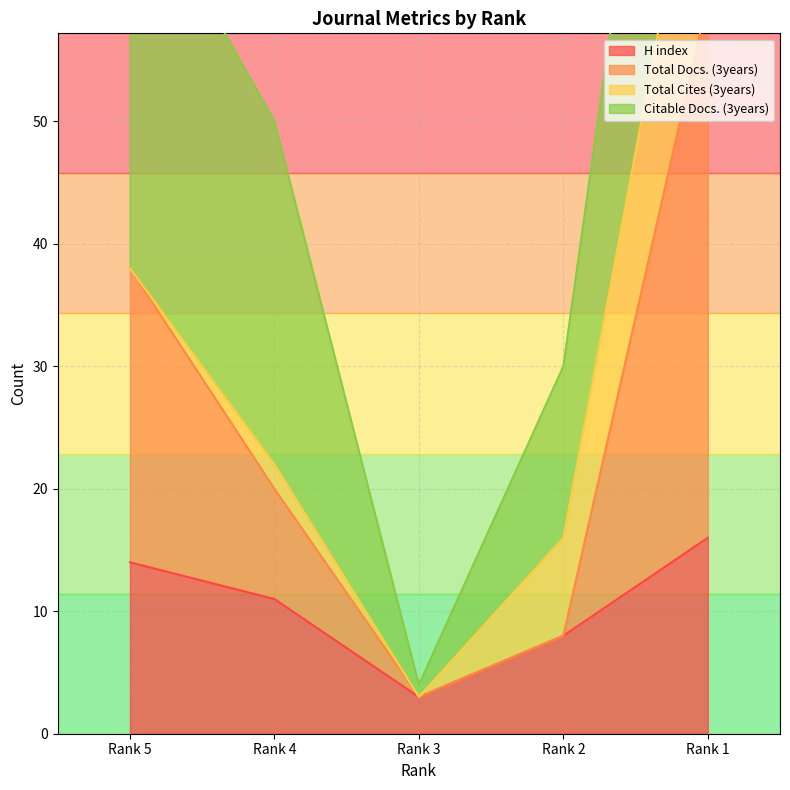

True or false: H index and Total Docs. (3years) cross at least once.

False